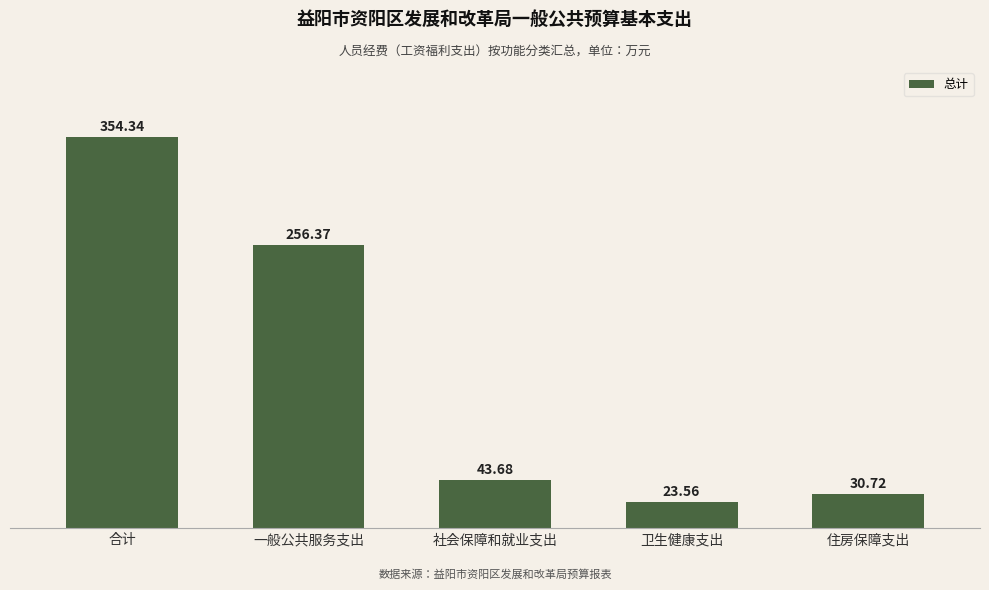

What position from the left is 社会保障和就业支出?

3